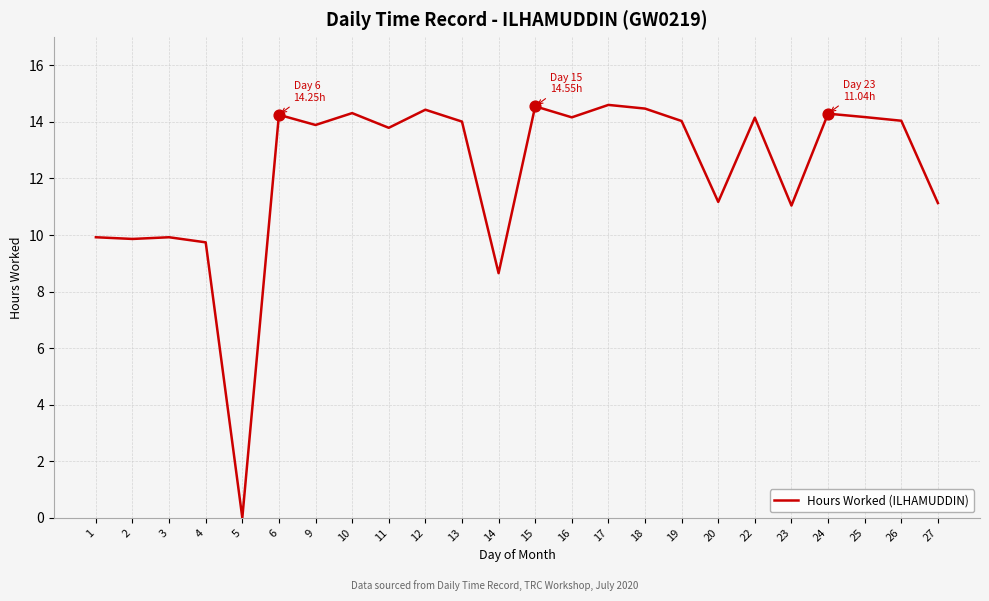

What is the change in value from 16 to 24?

+0.1